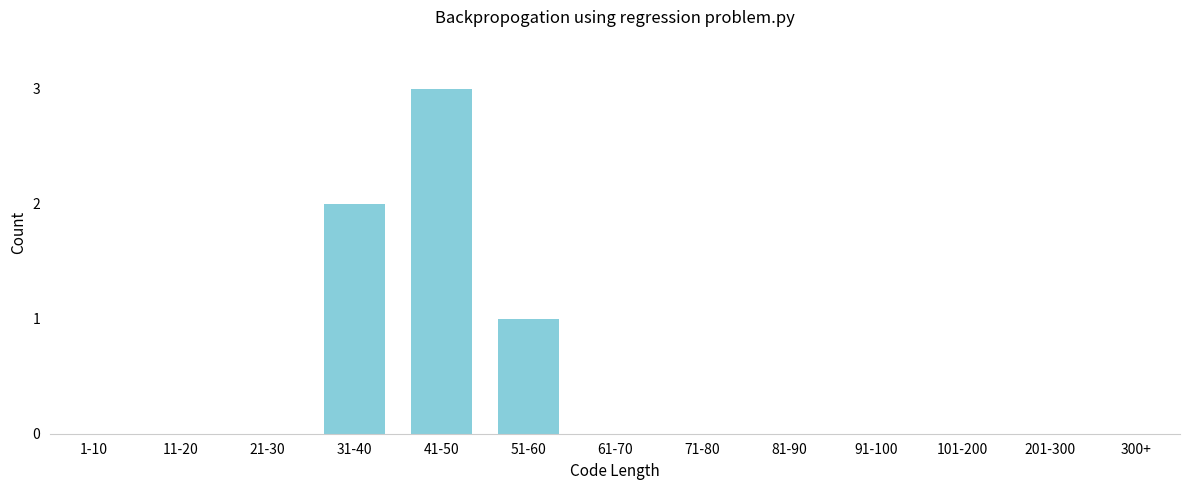

Reading left to right, transcribe all the data shown in this chart.

1-10=0	11-20=0	21-30=0	31-40=2	41-50=3	51-60=1	61-70=0	71-80=0	81-90=0	91-100=0	101-200=0	201-300=0	300+=0